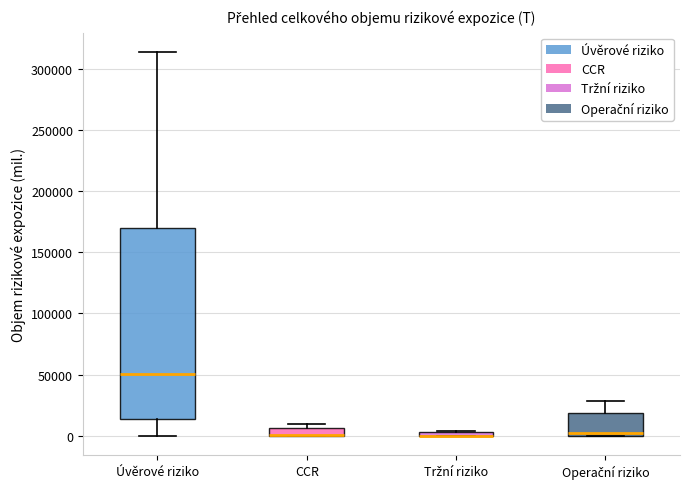

Which box is the tallest, from its lower edge to its upper edge?

Úvěrové riziko